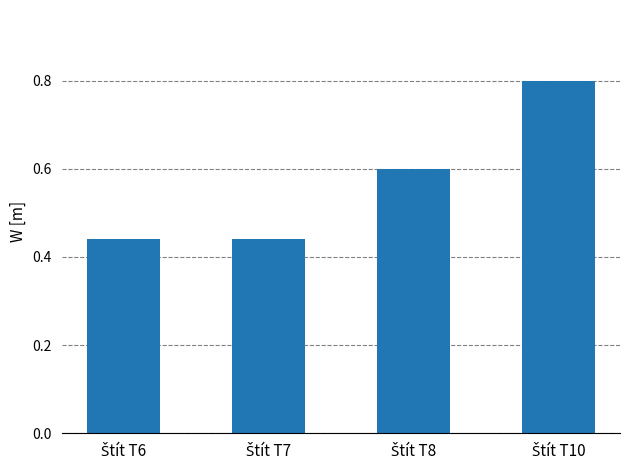

What is the sum of all values?

2.3